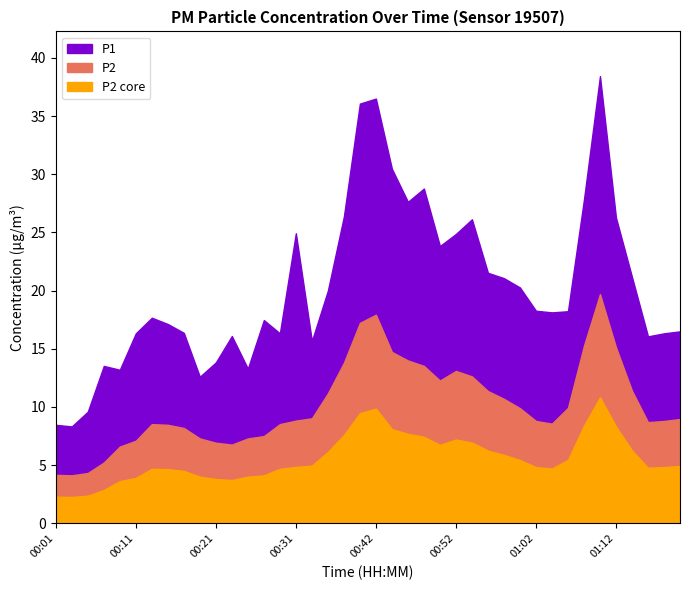

How many data points in P2 are less than 8?

11